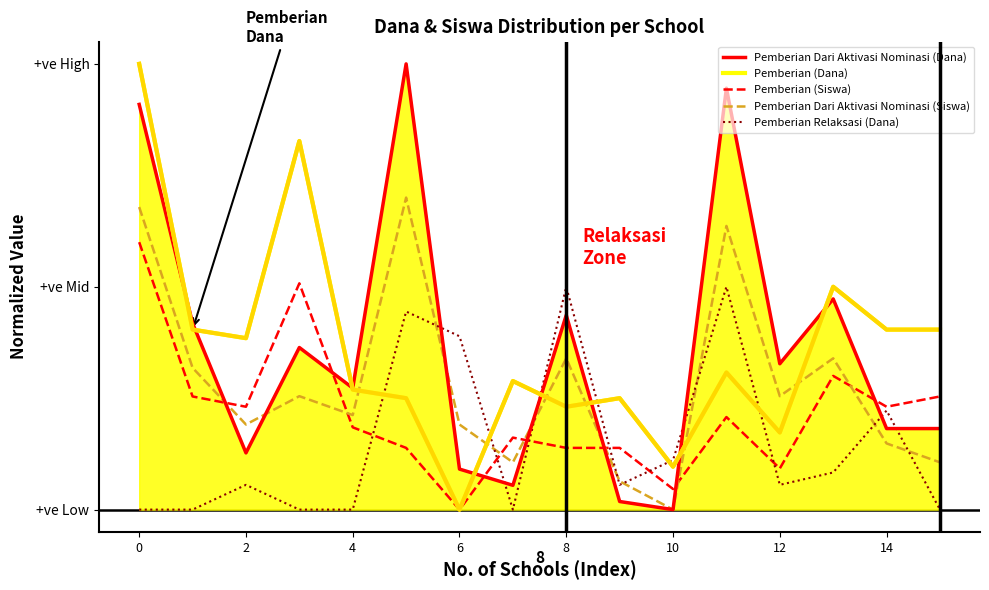

Does the chart display data point markers on the line(s)?

No